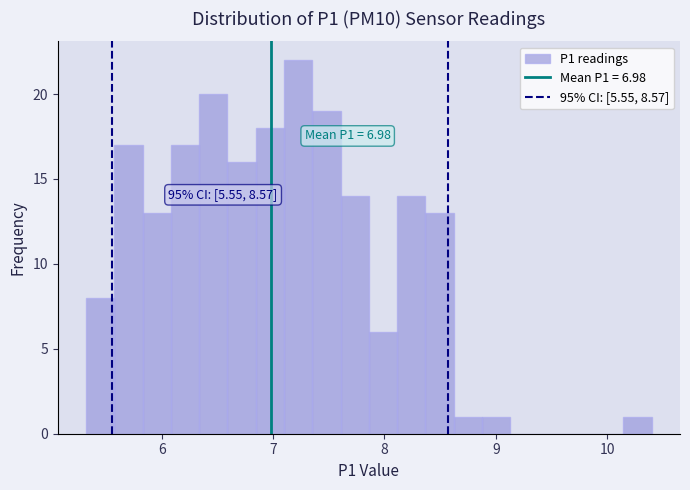

Read against the x-axis, roughly where is the centre of the tallest bar?

7.2